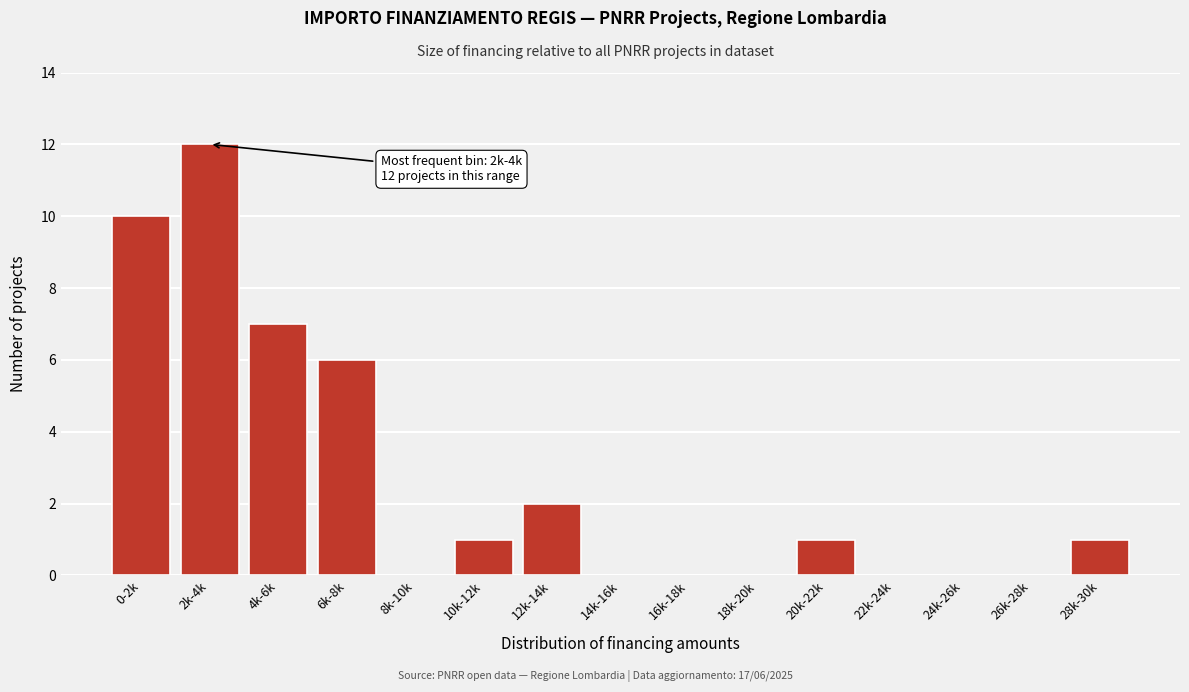

At which category does the chart reach its peak across all series?

2k-4k